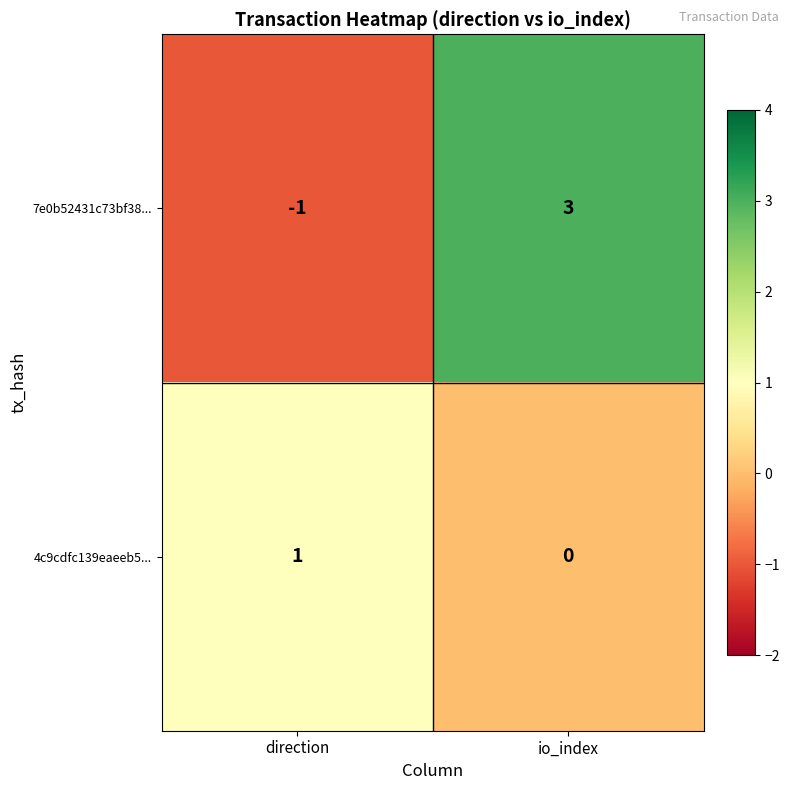

True or false: 7e0b52431c73bf38... has a value of 2 at io_index.

False